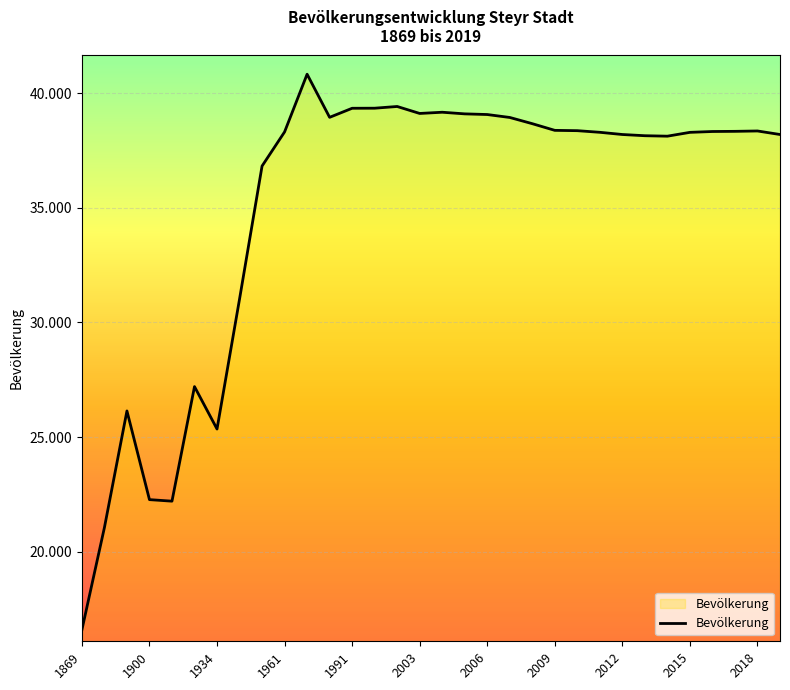

Reading left to right, list all the values displayed in this chart.

16593	21054	26139	22272	22205	27200	25351	31017	36818	38306	40822	38942	39337	39340	39415	39111	39164	39093	39064	38936	38665	38374	38360	38289	38193	38140	38120	38287	38324	38331	38347	38193